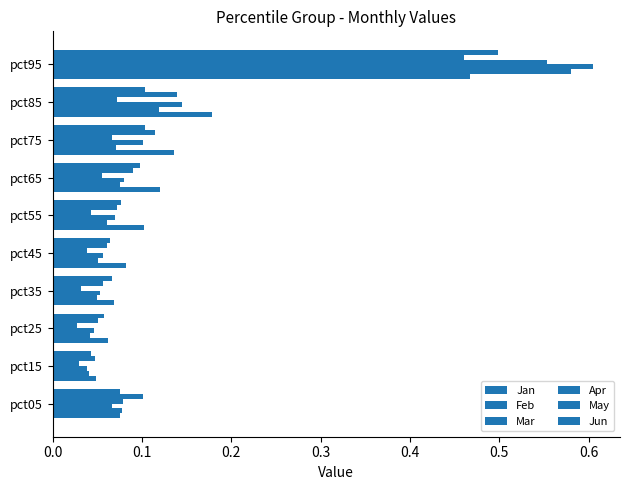

Reading right to left, list all the values displayed in this chart.

Jan: 0.5	0.2	0.1	0.1	0.1	0.1	0.1	0.1	0.0	0.1
Feb: 0.6	0.1	0.1	0.1	0.1	0.1	0.1	0.0	0.0	0.1
Mar: 0.6	0.1	0.1	0.1	0.1	0.1	0.1	0.0	0.0	0.1
Apr: 0.6	0.1	0.1	0.1	0.0	0.0	0.0	0.0	0.0	0.1
May: 0.5	0.1	0.1	0.1	0.1	0.1	0.1	0.1	0.0	0.1
Jun: 0.5	0.1	0.1	0.1	0.1	0.1	0.1	0.1	0.0	0.1